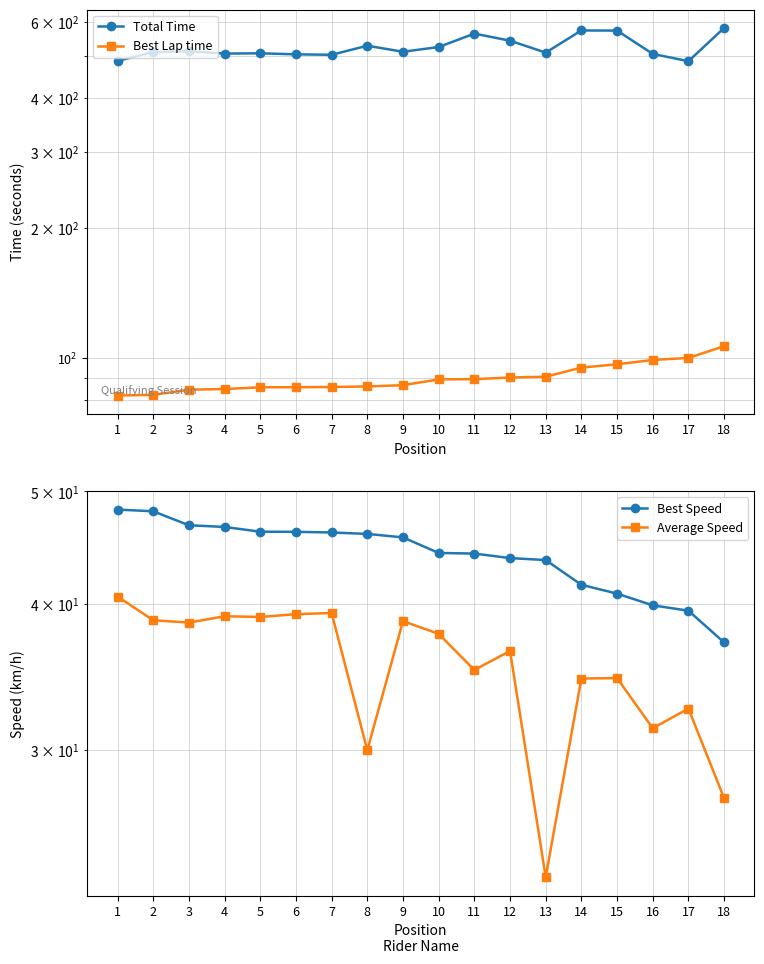

Between 9 and 18, which is larger?

18